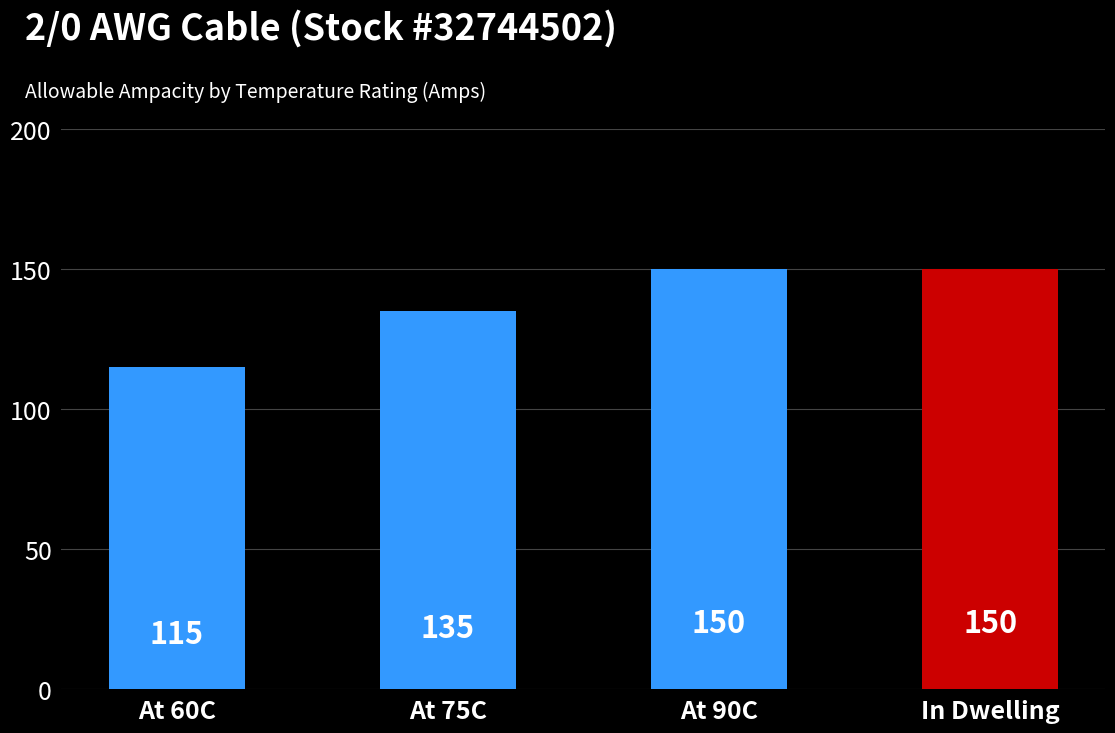

Between At 60C and At 90C, which is larger?

At 90C